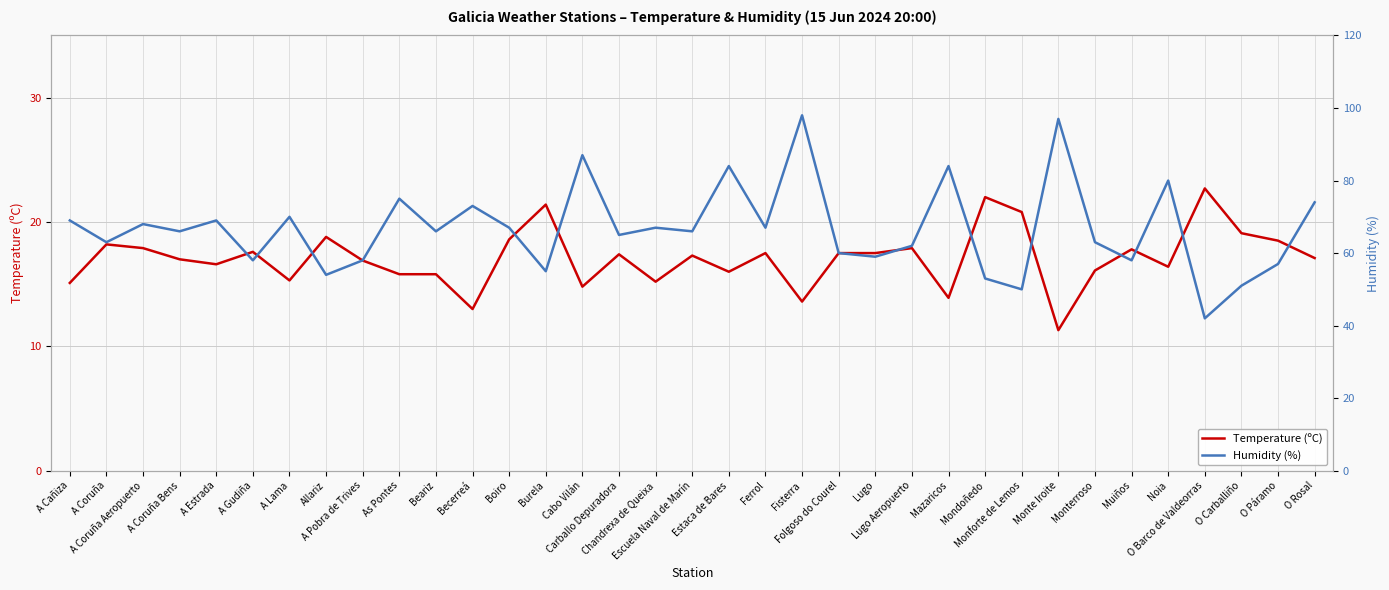

At which category does Humidity (%) reach its first local valley?

A Coruña